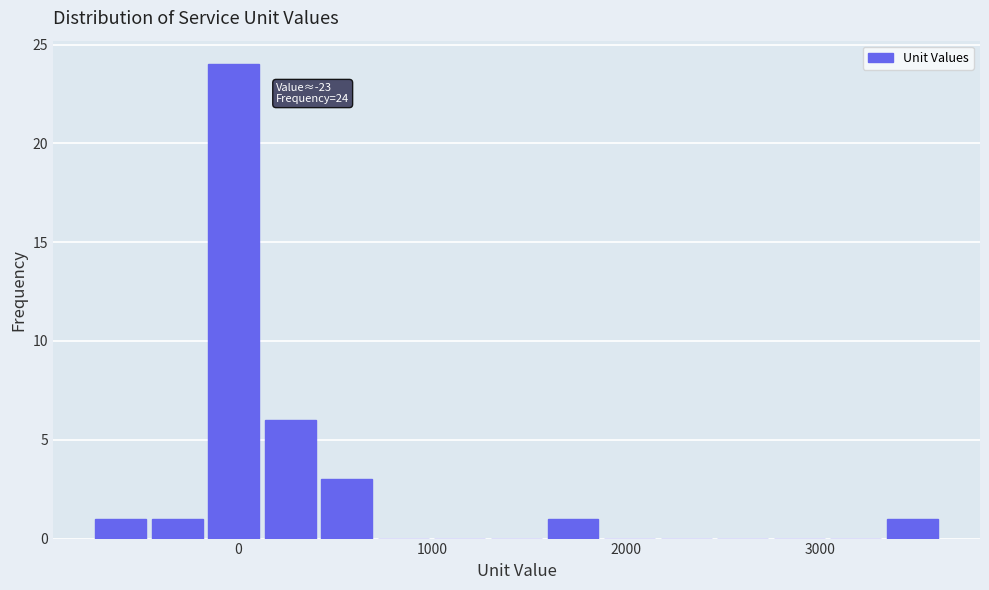

Read against the x-axis, roughly where is the centre of the tallest bar?

0